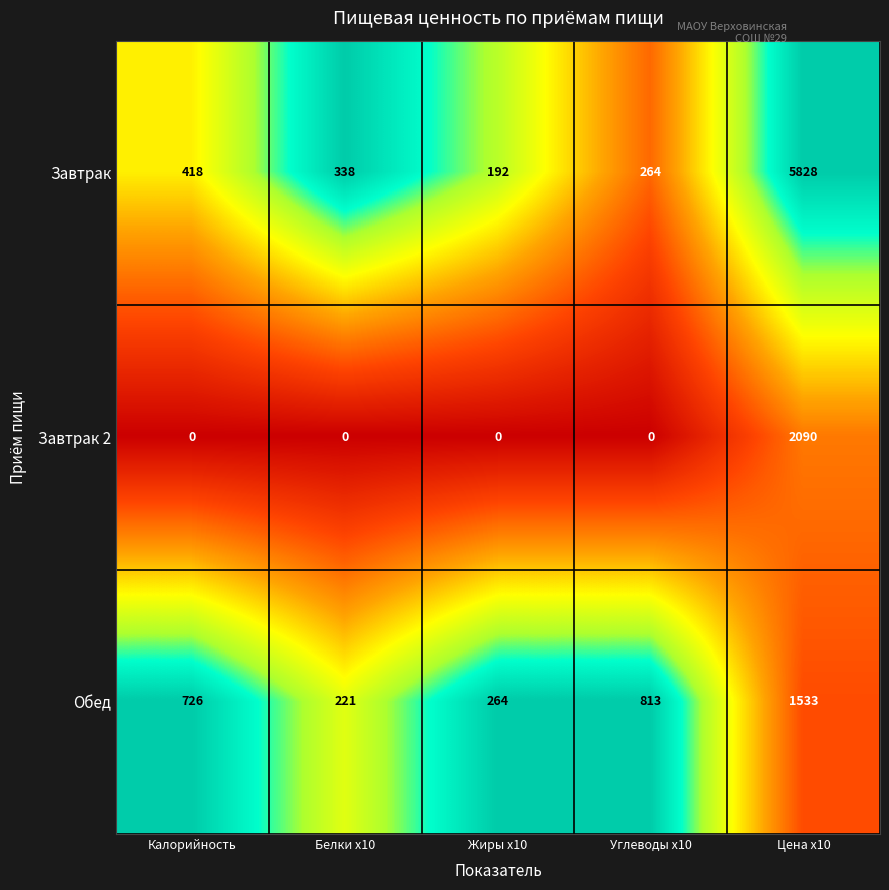

The value of Завтрак 2 at Белки x10 is -1114. True or false?

False